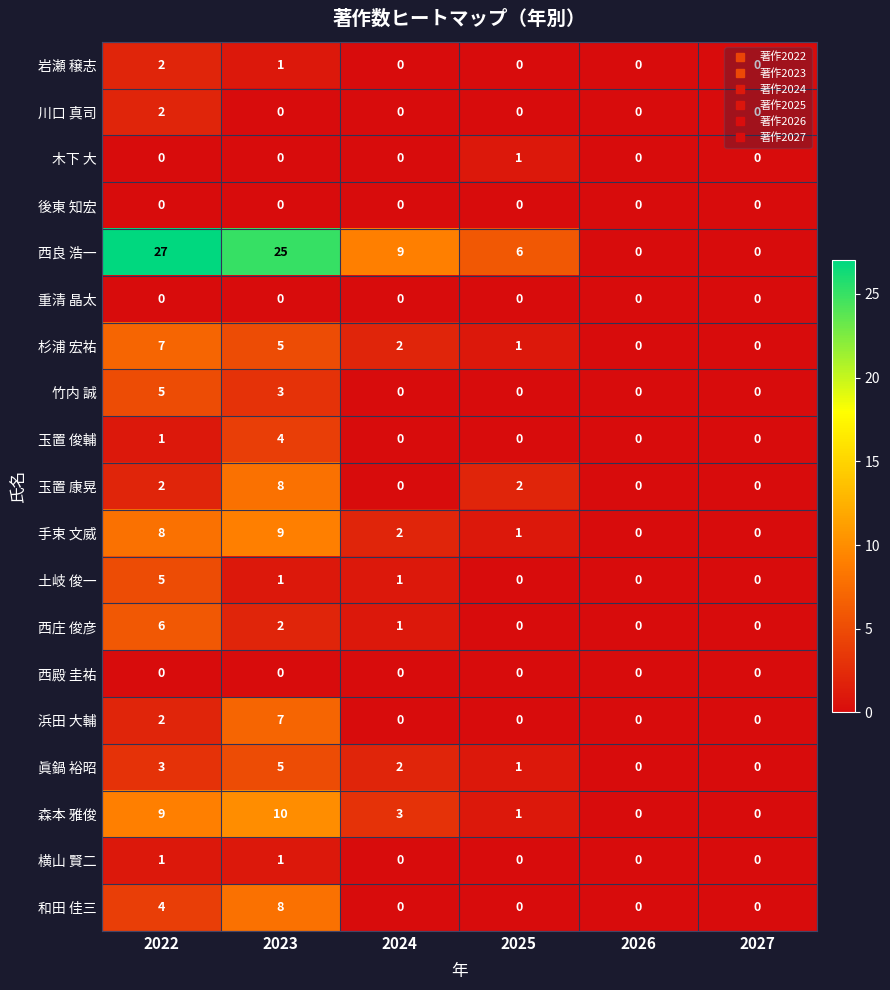

Between 2022 and 2025, which series saw the biggest shift?

西良 浩一